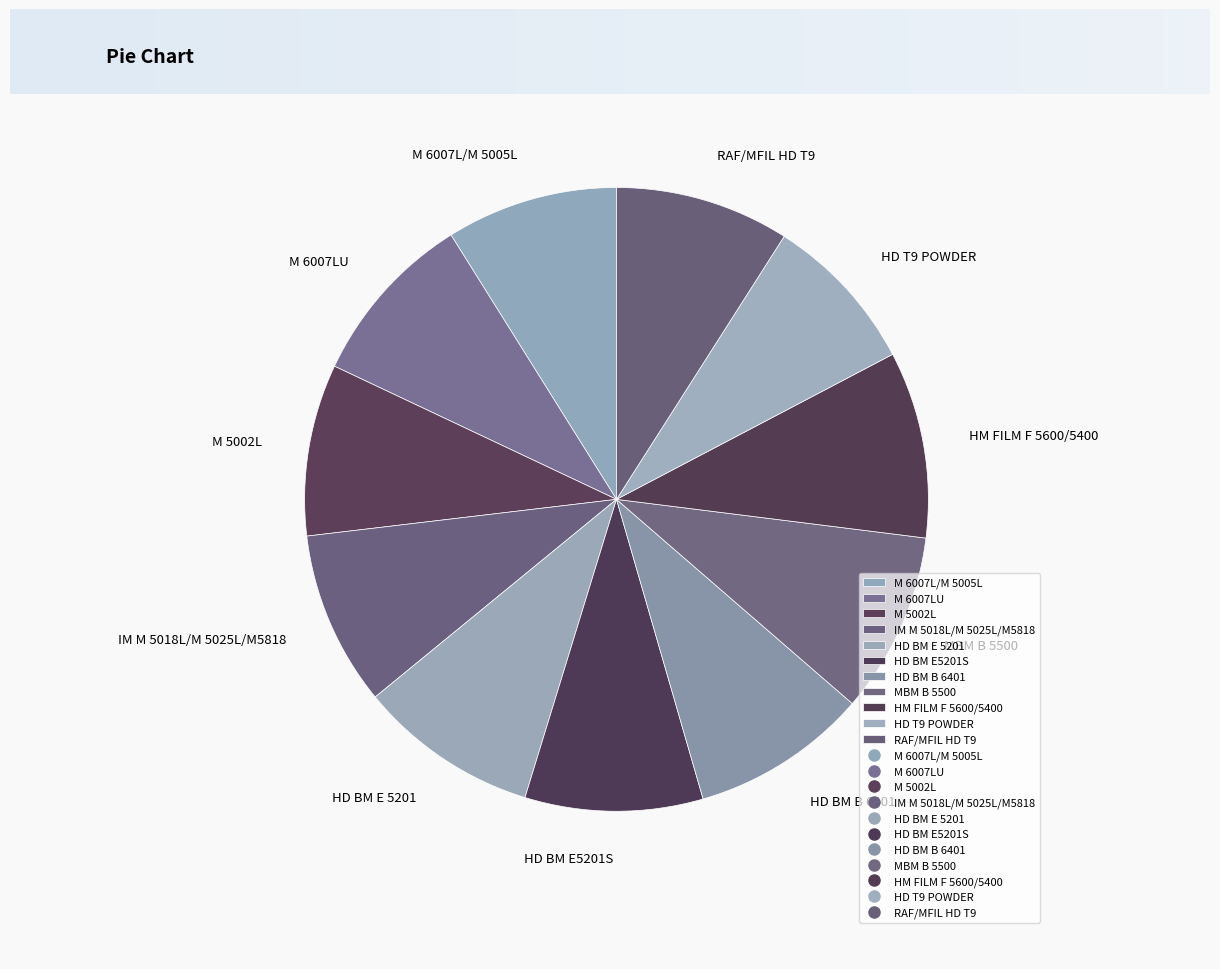

Between M 5002L and HM FILM F 5600/5400, which is larger?

HM FILM F 5600/5400